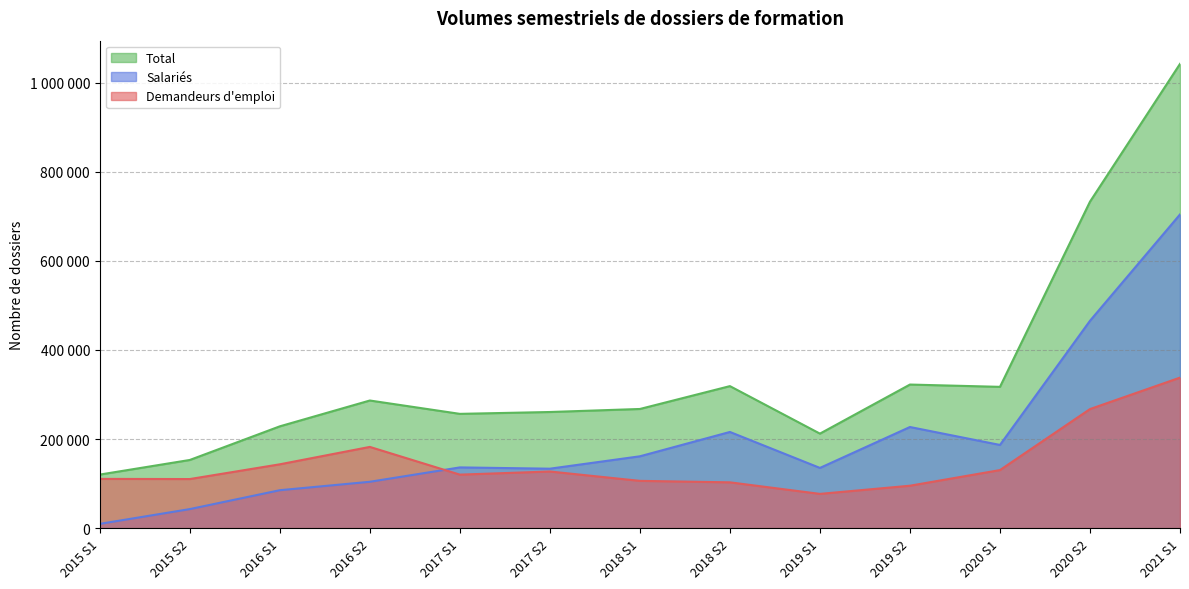

Which series has the largest range (max minus min)?

Total